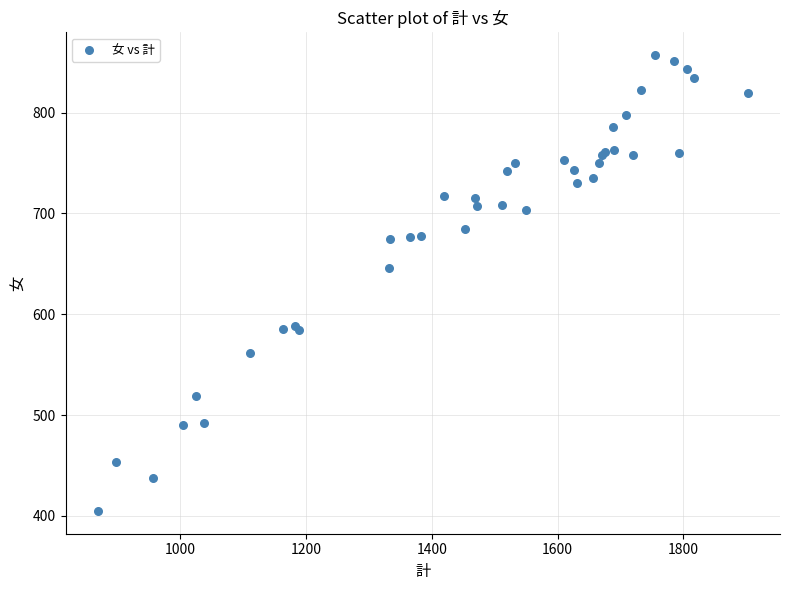

What Y value in the scatter plot is closest to 631?

646